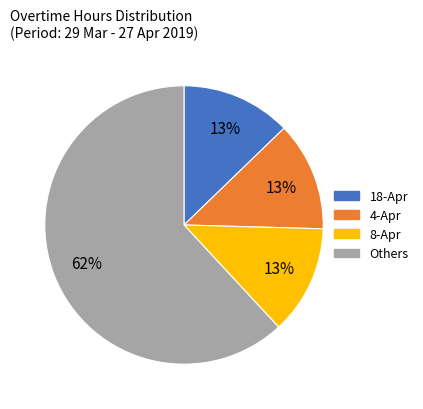

The 18-Apr slice represents 20% of the pie. True or false?

False